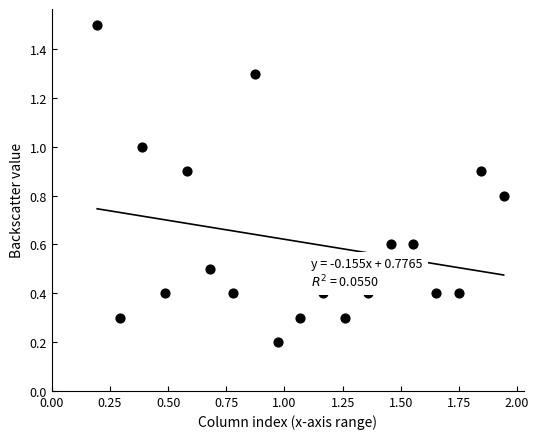

What is the range of Y values (max minus min)?

1.3